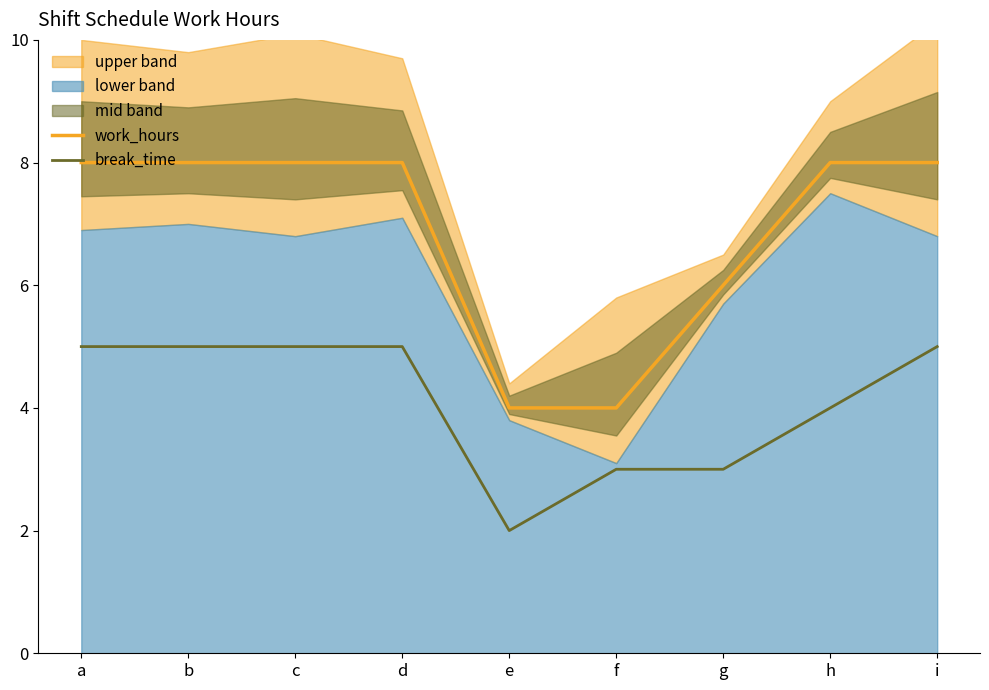

At how many categories does at least one series exceed 5?

7